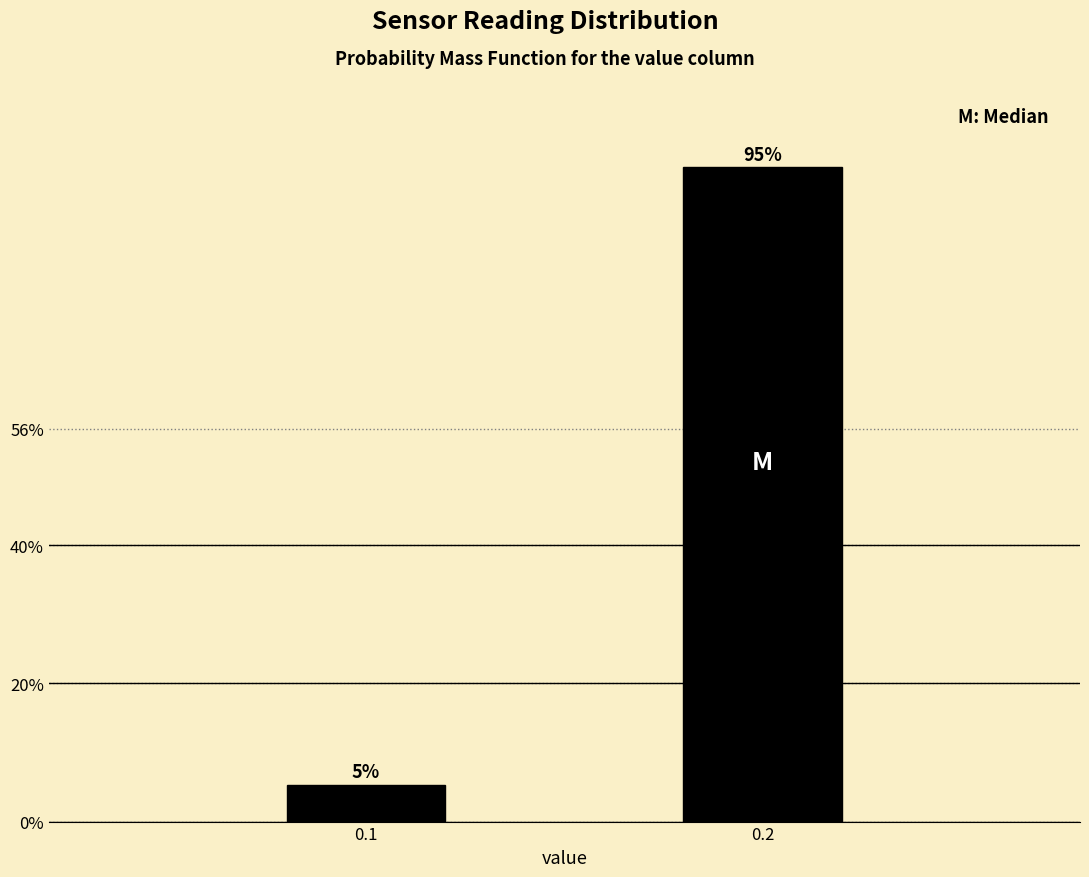

True or false: the data shows 8.6 at 0.1.

False